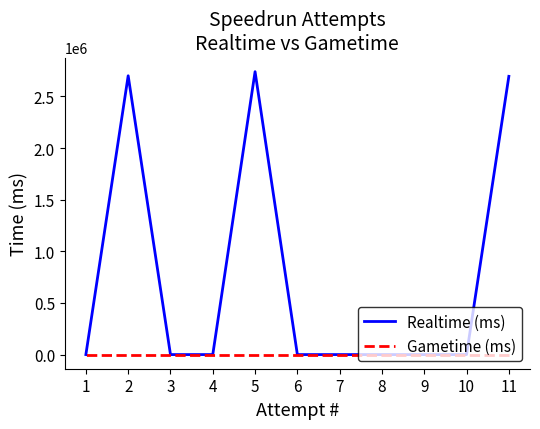

What is the sum of the Realtime (ms) values at 5 and 8?

2739520